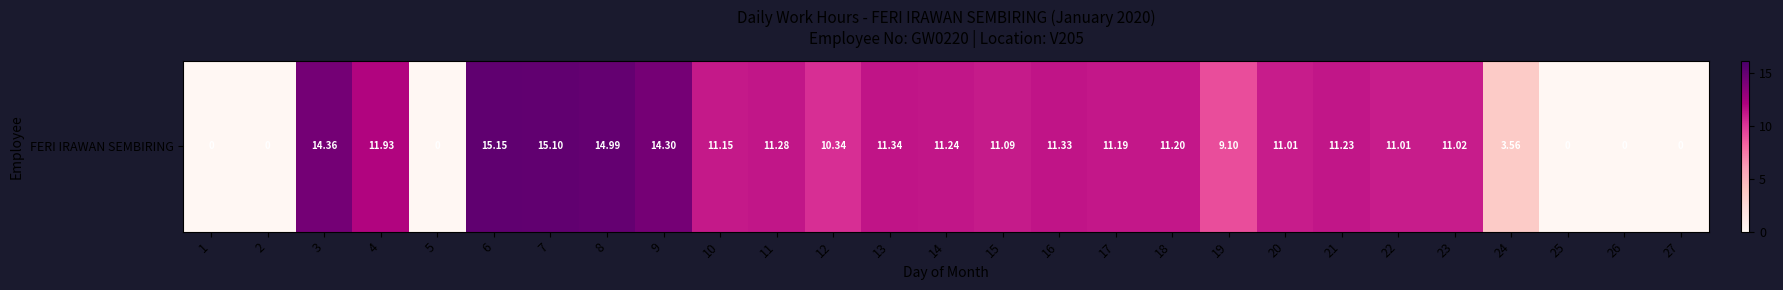

What is the sum of the values at 19 and 27?

9.1